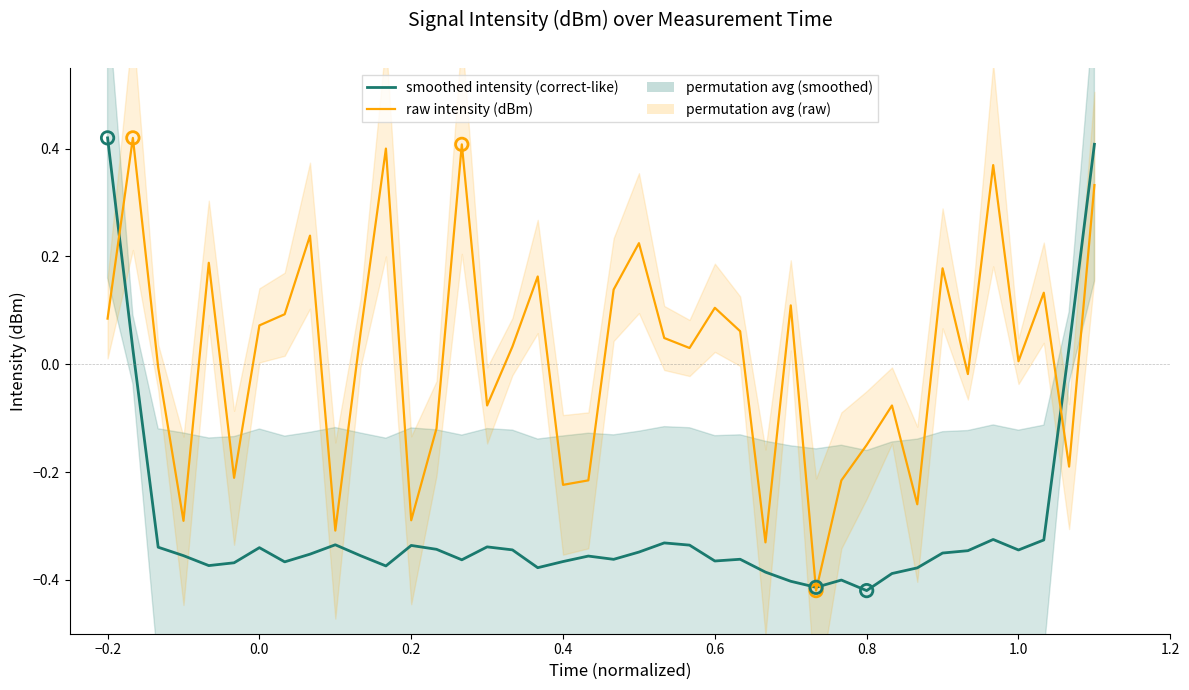

Is the value of smoothed intensity (correct-like) at 33 greater than the value of raw intensity (dBm) at 10?

No